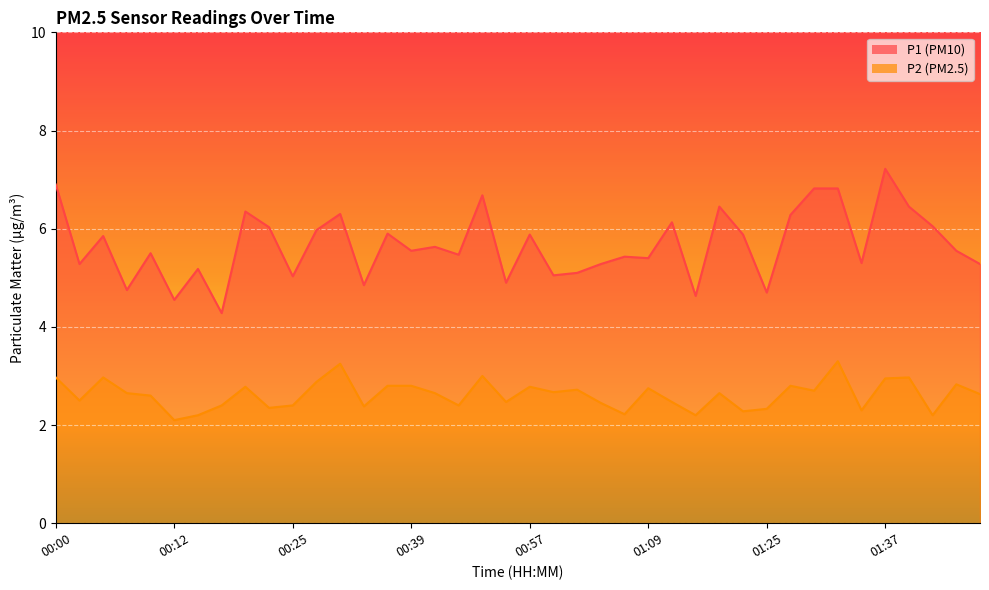

Read the P1 value at 00:12.

4.5